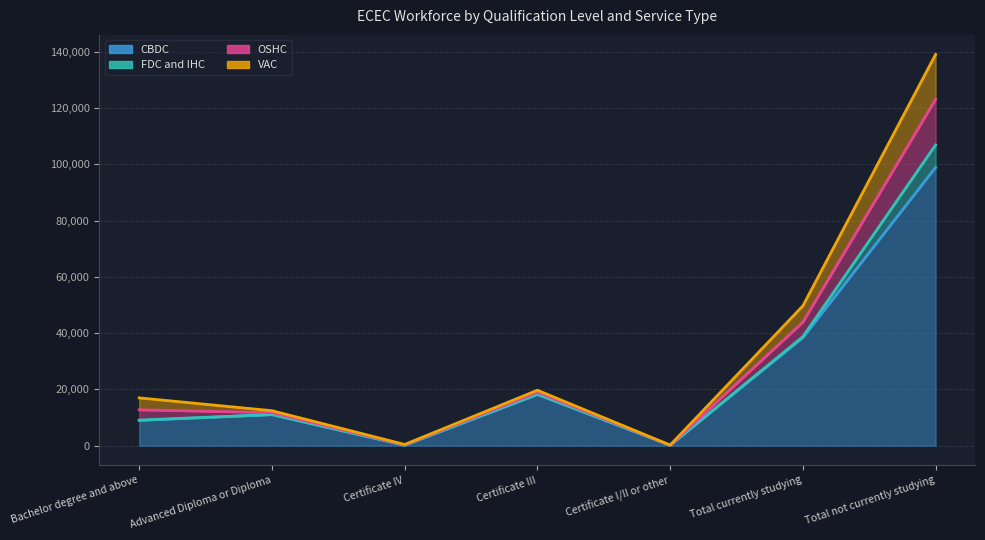

True or false: CBDC and OSHC cross at least once.

False